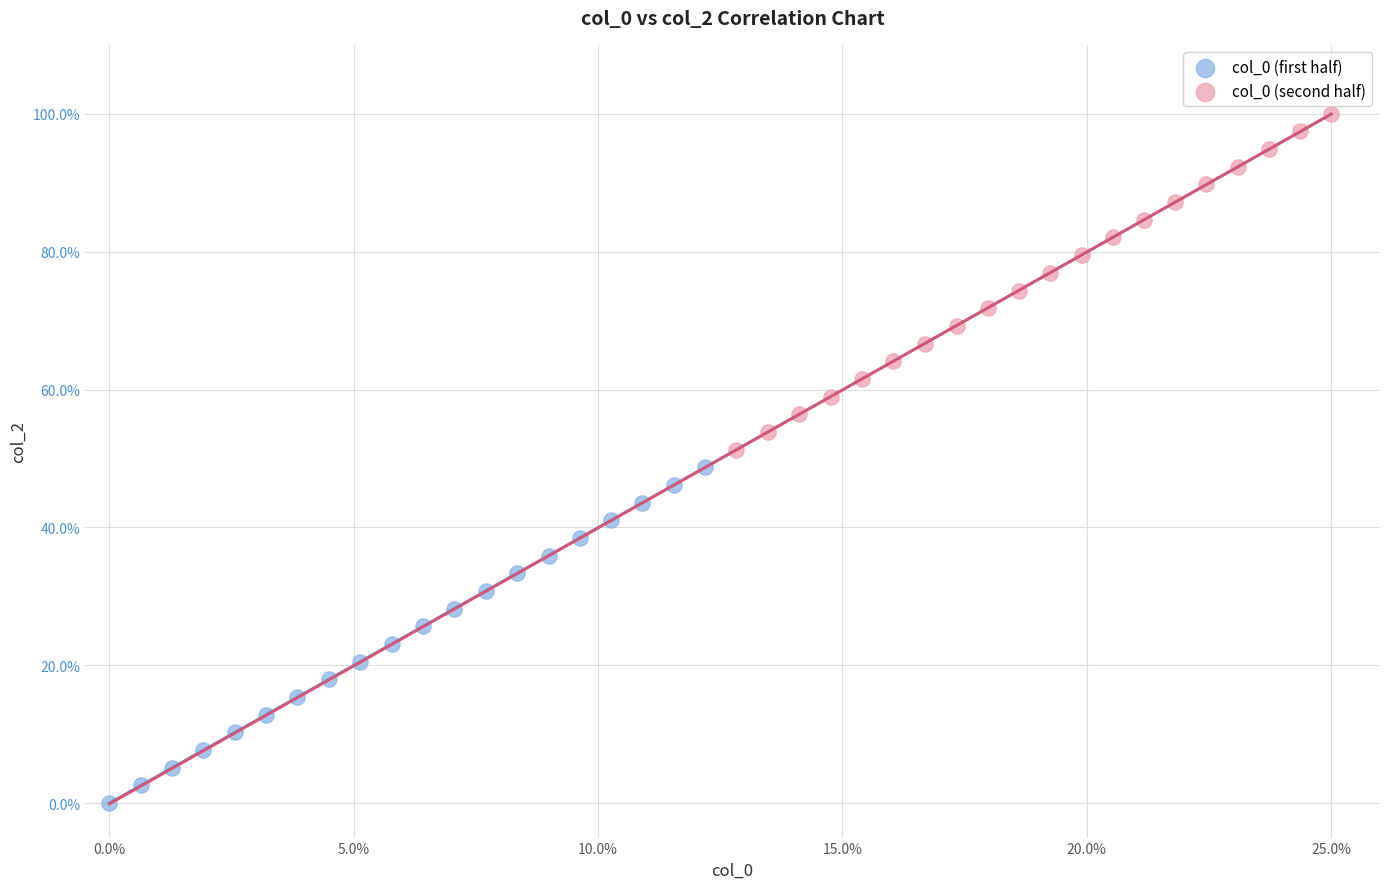

Which series contains the lowest Y value?

col_0 (first half)